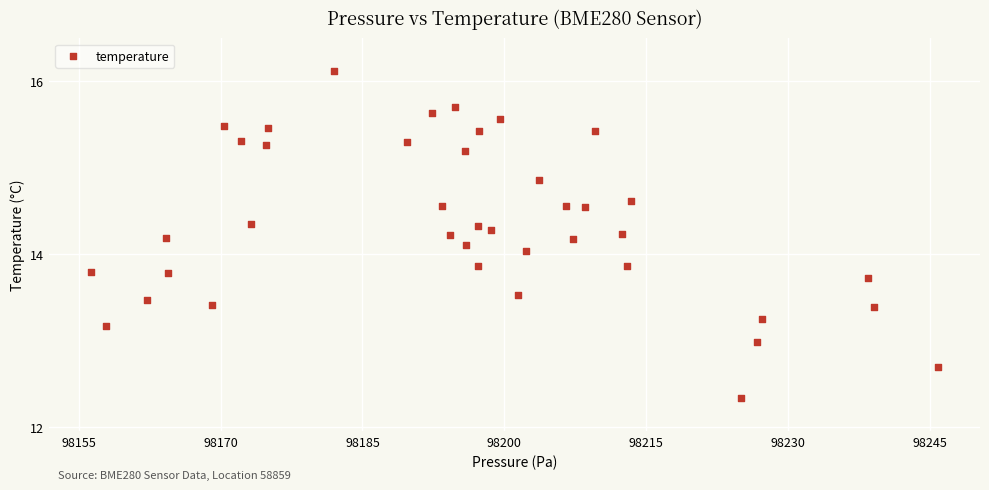

What is the range of Y values (max minus min)?

3.8